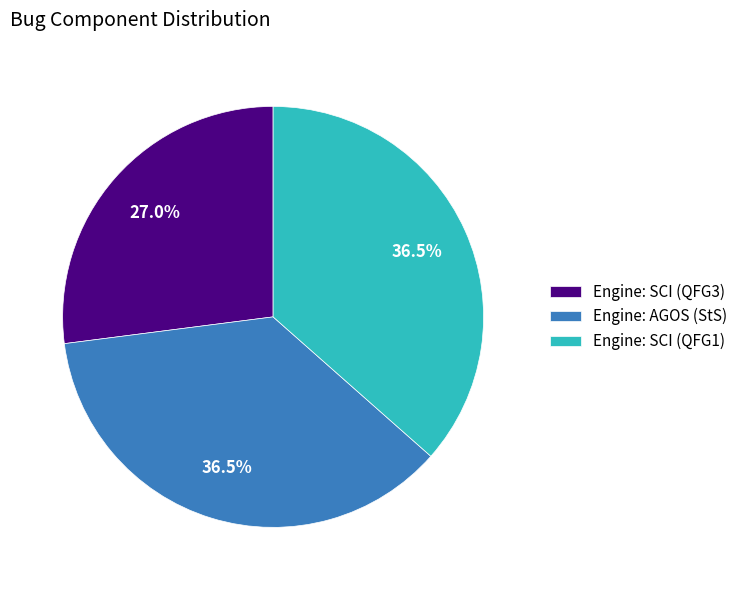

What is the smallest slice in the pie chart?

Engine: SCI (QFG3)